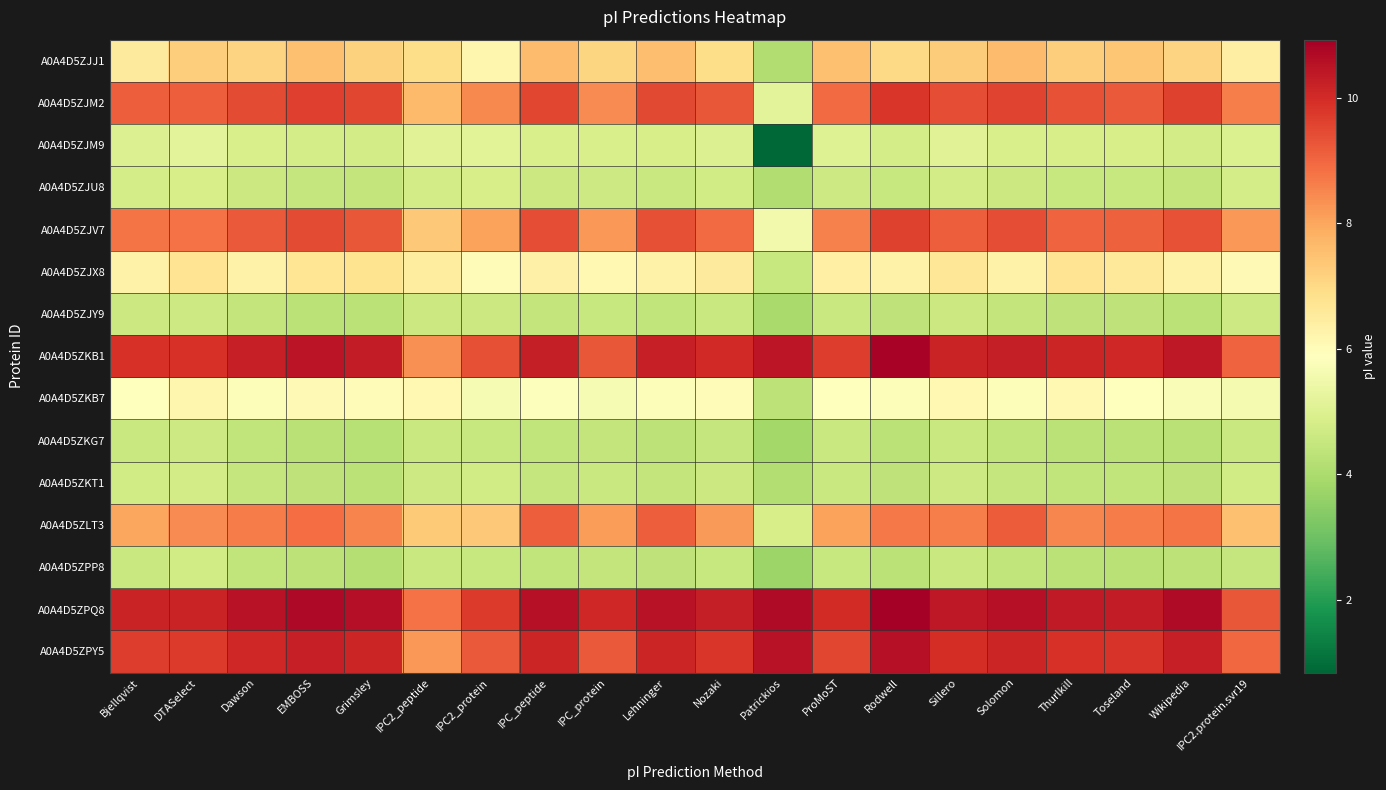

Reading left to right, extract all data points from this chart.

A0A4D5ZJJ1: Bjellqvist=6.5	DTASelect=7.2	Dawson=7.1	EMBOSS=7.5	Grimsley=7.1	IPC2_peptide=6.9	IPC2_protein=6.2	IPC_peptide=7.6	IPC_protein=7.1	Lehninger=7.6	Nozaki=6.9	Patrickios=4.1	ProMoST=7.5	Rodwell=7.0	Sillero=7.3	Solomon=7.6	Thurlkill=7.2	Toseland=7.4	Wikipedia=7.1	IPC2.protein.svr19=6.4
A0A4D5ZJM2: Bjellqvist=9.1	DTASelect=9.1	Dawson=9.5	EMBOSS=9.6	Grimsley=9.5	IPC2_peptide=7.6	IPC2_protein=8.5	IPC_peptide=9.5	IPC_protein=8.4	Lehninger=9.5	Nozaki=9.3	Patrickios=5.1	ProMoST=8.9	Rodwell=9.8	Sillero=9.4	Solomon=9.5	Thurlkill=9.3	Toseland=9.2	Wikipedia=9.6	IPC2.protein.svr19=8.6
A0A4D5ZJM9: Bjellqvist=5.0	DTASelect=5.1	Dawson=4.9	EMBOSS=4.8	Grimsley=4.8	IPC2_peptide=5.1	IPC2_protein=5.1	IPC_peptide=4.9	IPC_protein=4.9	Lehninger=4.8	Nozaki=5.0	Patrickios=0.8	ProMoST=5.0	Rodwell=4.8	Sillero=5.1	Solomon=4.9	Thurlkill=4.9	Toseland=4.8	Wikipedia=4.8	IPC2.protein.svr19=5.0
A0A4D5ZJU8: Bjellqvist=4.8	DTASelect=4.8	Dawson=4.6	EMBOSS=4.5	Grimsley=4.4	IPC2_peptide=4.8	IPC2_protein=4.8	IPC_peptide=4.6	IPC_protein=4.7	Lehninger=4.5	Nozaki=4.7	Patrickios=4.1	ProMoST=4.6	Rodwell=4.5	Sillero=4.8	Solomon=4.6	Thurlkill=4.5	Toseland=4.5	Wikipedia=4.5	IPC2.protein.svr19=4.8
A0A4D5ZJV7: Bjellqvist=8.8	DTASelect=8.8	Dawson=9.2	EMBOSS=9.4	Grimsley=9.2	IPC2_peptide=7.4	IPC2_protein=8.1	IPC_peptide=9.4	IPC_protein=8.2	Lehninger=9.4	Nozaki=8.9	Patrickios=5.5	ProMoST=8.6	Rodwell=9.6	Sillero=9.1	Solomon=9.4	Thurlkill=9.1	Toseland=9.1	Wikipedia=9.3	IPC2.protein.svr19=8.2
A0A4D5ZJX8: Bjellqvist=6.3	DTASelect=6.7	Dawson=6.3	EMBOSS=6.7	Grimsley=6.8	IPC2_peptide=6.5	IPC2_protein=6.0	IPC_peptide=6.3	IPC_protein=6.1	Lehninger=6.3	Nozaki=6.5	Patrickios=4.5	ProMoST=6.4	Rodwell=6.3	Sillero=6.6	Solomon=6.3	Thurlkill=6.7	Toseland=6.6	Wikipedia=6.3	IPC2.protein.svr19=6.0
A0A4D5ZJY9: Bjellqvist=4.6	DTASelect=4.7	Dawson=4.4	EMBOSS=4.3	Grimsley=4.3	IPC2_peptide=4.6	IPC2_protein=4.6	IPC_peptide=4.4	IPC_protein=4.5	Lehninger=4.4	Nozaki=4.5	Patrickios=3.9	ProMoST=4.5	Rodwell=4.4	Sillero=4.6	Solomon=4.4	Thurlkill=4.4	Toseland=4.4	Wikipedia=4.3	IPC2.protein.svr19=4.6
A0A4D5ZKB1: Bjellqvist=9.9	DTASelect=9.9	Dawson=10.2	EMBOSS=10.5	Grimsley=10.3	IPC2_peptide=8.3	IPC2_protein=9.4	IPC_peptide=10.3	IPC_protein=9.3	Lehninger=10.2	Nozaki=10.0	Patrickios=10.4	ProMoST=9.7	Rodwell=10.8	Sillero=10.2	Solomon=10.3	Thurlkill=10.1	Toseland=10.1	Wikipedia=10.4	IPC2.protein.svr19=9.1
A0A4D5ZKB7: Bjellqvist=5.9	DTASelect=6.2	Dawson=5.8	EMBOSS=6.1	Grimsley=6.0	IPC2_peptide=6.1	IPC2_protein=5.7	IPC_peptide=5.8	IPC_protein=5.7	Lehninger=5.8	Nozaki=6.0	Patrickios=4.3	ProMoST=5.9	Rodwell=5.8	Sillero=6.1	Solomon=5.8	Thurlkill=6.1	Toseland=5.9	Wikipedia=5.8	IPC2.protein.svr19=5.6
A0A4D5ZKG7: Bjellqvist=4.5	DTASelect=4.6	Dawson=4.4	EMBOSS=4.3	Grimsley=4.2	IPC2_peptide=4.5	IPC2_protein=4.5	IPC_peptide=4.4	IPC_protein=4.5	Lehninger=4.3	Nozaki=4.5	Patrickios=3.9	ProMoST=4.5	Rodwell=4.3	Sillero=4.6	Solomon=4.4	Thurlkill=4.3	Toseland=4.3	Wikipedia=4.2	IPC2.protein.svr19=4.6
A0A4D5ZKT1: Bjellqvist=4.7	DTASelect=4.7	Dawson=4.5	EMBOSS=4.4	Grimsley=4.3	IPC2_peptide=4.6	IPC2_protein=4.7	IPC_peptide=4.5	IPC_protein=4.6	Lehninger=4.4	Nozaki=4.6	Patrickios=4.2	ProMoST=4.6	Rodwell=4.4	Sillero=4.7	Solomon=4.5	Thurlkill=4.4	Toseland=4.4	Wikipedia=4.4	IPC2.protein.svr19=4.7
A0A4D5ZLT3: Bjellqvist=8.0	DTASelect=8.4	Dawson=8.7	EMBOSS=8.9	Grimsley=8.5	IPC2_peptide=7.3	IPC2_protein=7.4	IPC_peptide=9.1	IPC_protein=8.2	Lehninger=9.1	Nozaki=8.2	Patrickios=4.8	ProMoST=8.1	Rodwell=8.7	Sillero=8.6	Solomon=9.2	Thurlkill=8.5	Toseland=8.7	Wikipedia=8.8	IPC2.protein.svr19=7.5
A0A4D5ZPP8: Bjellqvist=4.6	DTASelect=4.7	Dawson=4.4	EMBOSS=4.3	Grimsley=4.2	IPC2_peptide=4.6	IPC2_protein=4.5	IPC_peptide=4.4	IPC_protein=4.5	Lehninger=4.4	Nozaki=4.5	Patrickios=3.7	ProMoST=4.5	Rodwell=4.3	Sillero=4.6	Solomon=4.4	Thurlkill=4.3	Toseland=4.3	Wikipedia=4.3	IPC2.protein.svr19=4.5
A0A4D5ZPQ8: Bjellqvist=10.2	DTASelect=10.2	Dawson=10.5	EMBOSS=10.7	Grimsley=10.6	IPC2_peptide=8.8	IPC2_protein=9.7	IPC_peptide=10.5	IPC_protein=10.1	Lehninger=10.5	Nozaki=10.3	Patrickios=10.7	ProMoST=10.0	Rodwell=10.9	Sillero=10.4	Solomon=10.5	Thurlkill=10.3	Toseland=10.3	Wikipedia=10.7	IPC2.protein.svr19=9.2
A0A4D5ZPY5: Bjellqvist=9.7	DTASelect=9.7	Dawson=10.1	EMBOSS=10.2	Grimsley=10.1	IPC2_peptide=8.2	IPC2_protein=9.2	IPC_peptide=10.1	IPC_protein=9.2	Lehninger=10.1	Nozaki=9.8	Patrickios=10.5	ProMoST=9.5	Rodwell=10.6	Sillero=10.0	Solomon=10.1	Thurlkill=9.9	Toseland=9.9	Wikipedia=10.2	IPC2.protein.svr19=9.0